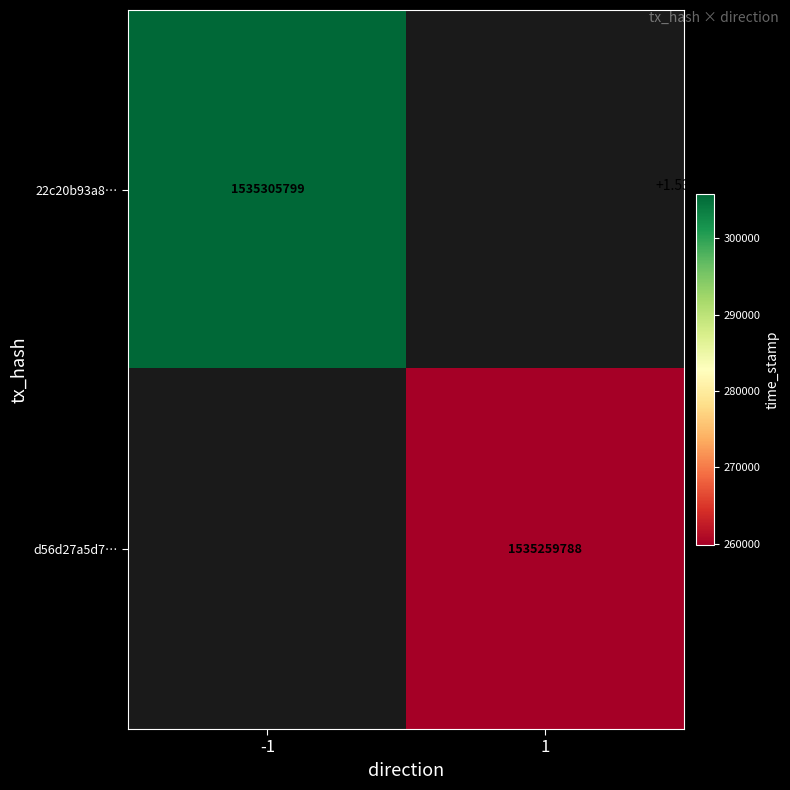

Is it true that 22c20b93a8… equals 1535305799 at -1?

True